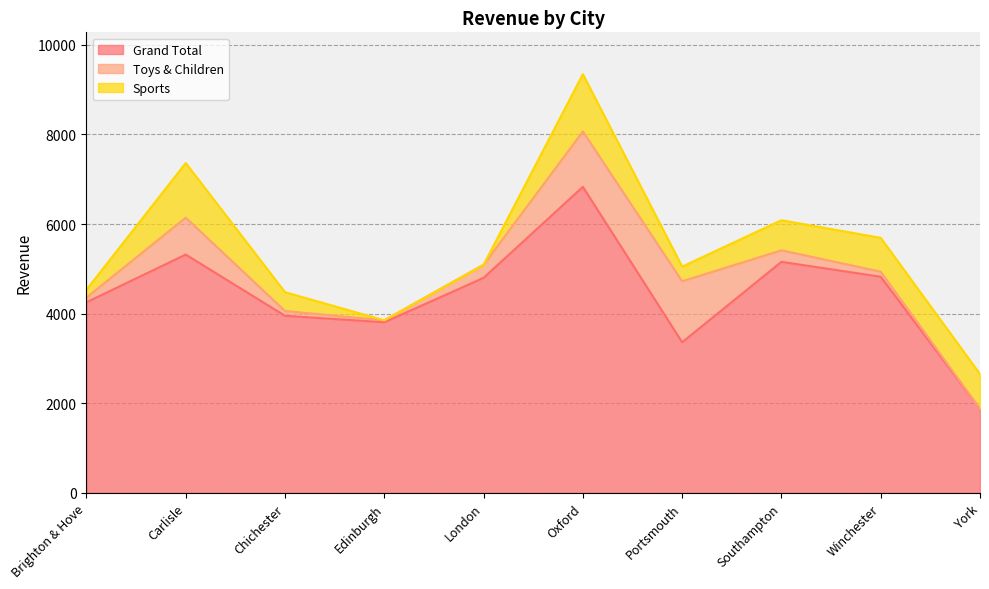

At which category does Toys & Children reach its first local peak?

Carlisle